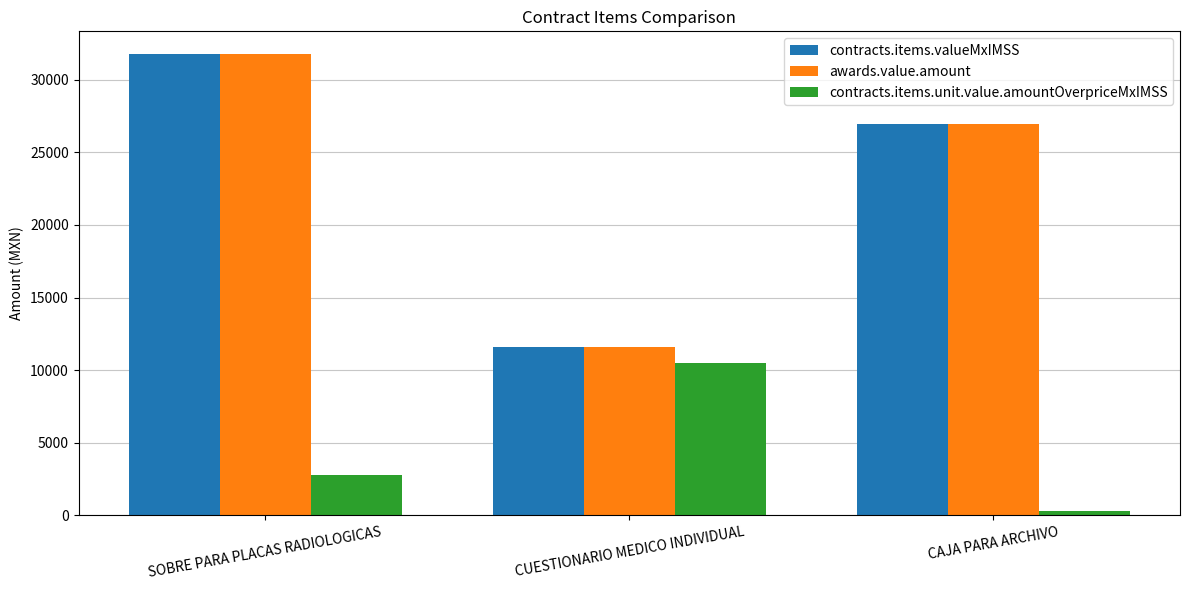

Is the value of contracts.items.valueMxIMSS at CUESTIONARIO MEDICO INDIVIDUAL greater than the value of contracts.items.unit.value.amountOverpriceMxIMSS at CAJA PARA ARCHIVO?

Yes